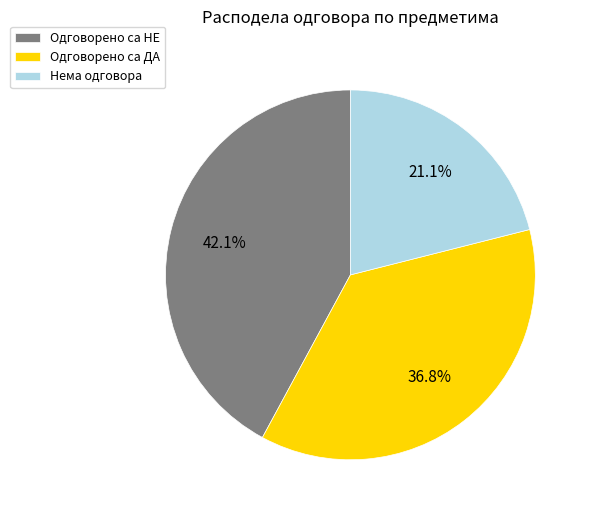

What is the ratio of the value at Одговорено са ДА to the value at Нема одговора?

1.7